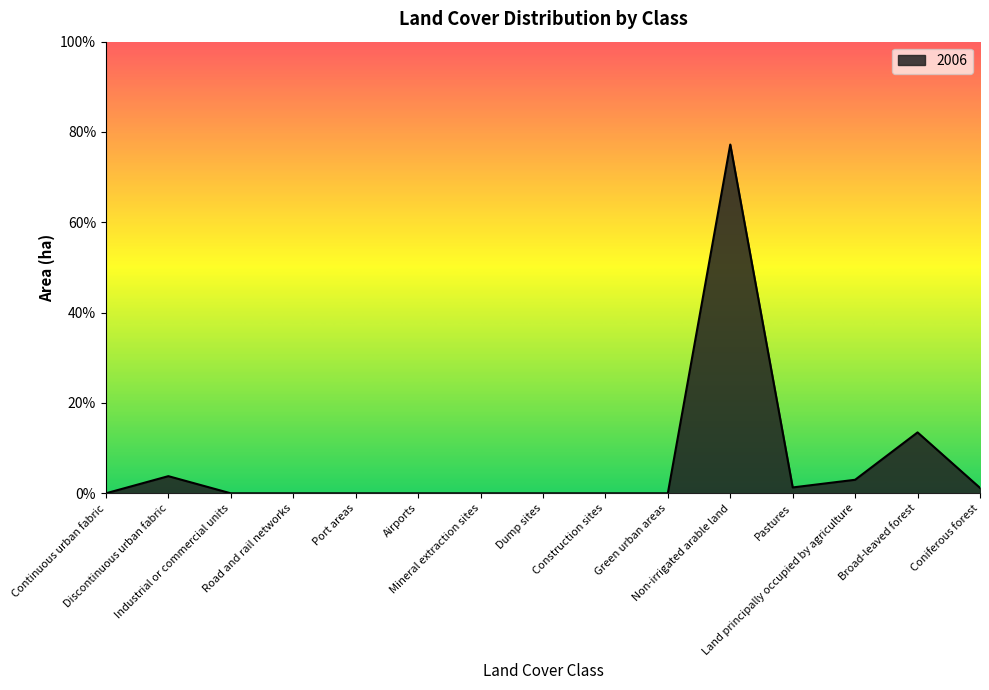

What is the maximum value shown in the chart?

77.2